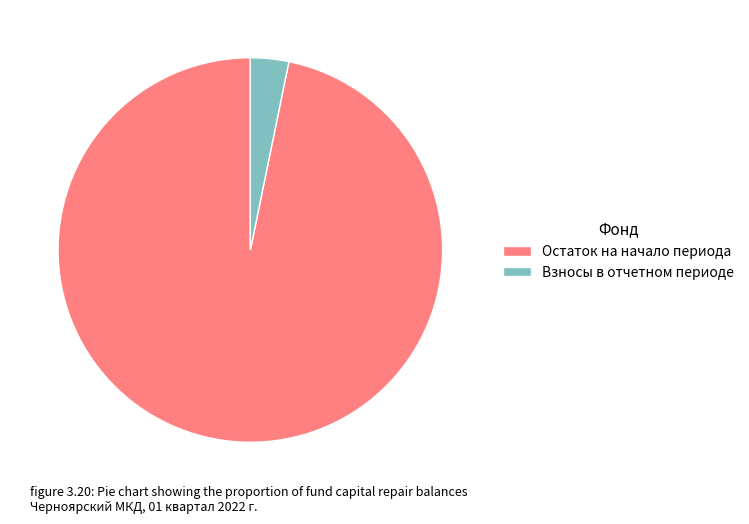

Between Остаток на начало периода and Взносы в отчетном периоде, which is larger?

Остаток на начало периода